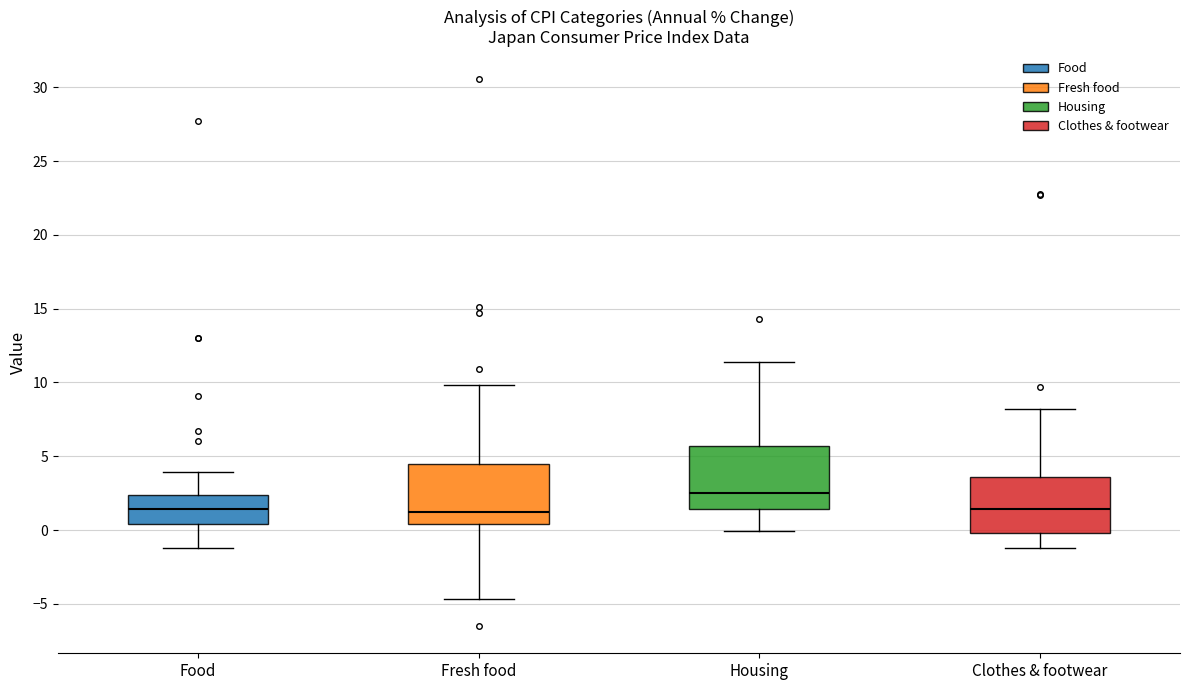

Which box has the highest median line?

Housing